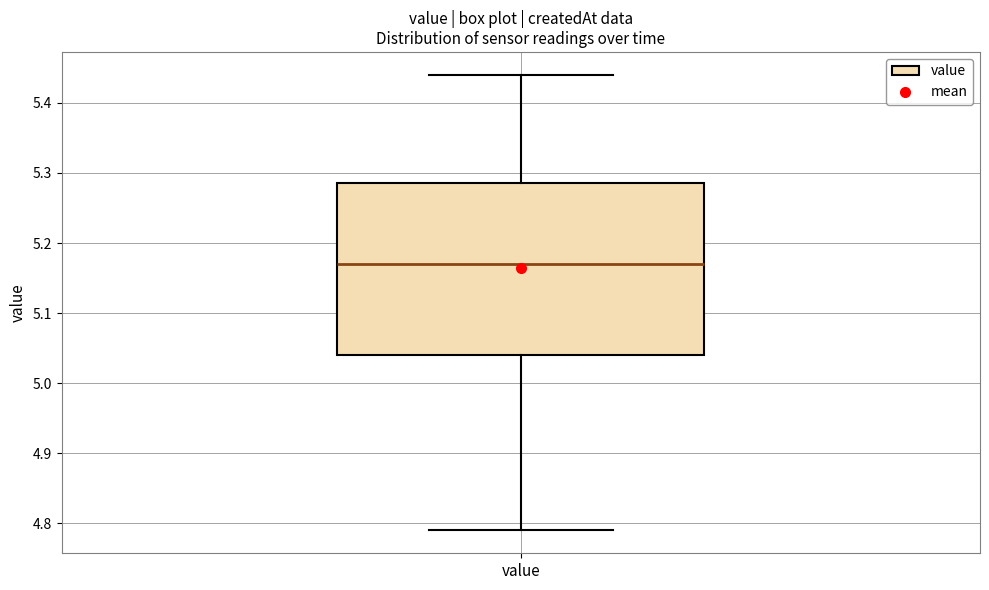

Transcribe this box plot: give where the median line is, the range the box spans, and where the two whiskers end, as read against the y-axis. The values are not printed on the chart, so give them approximately, as read against the axis.

median 5.17, box 5.04 to 5.29, whiskers 4.79 to 5.44